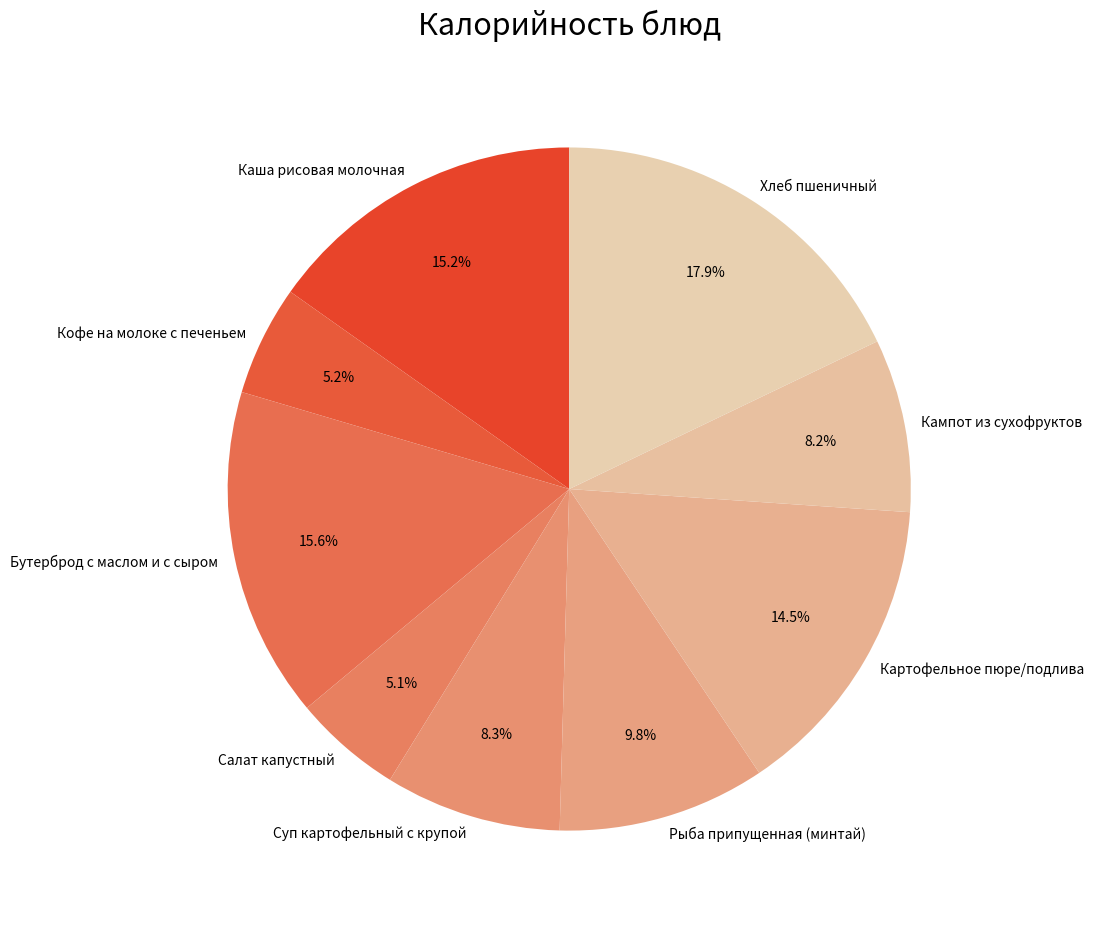

Approximately how many times larger is the value at Хлеб пшеничный compared to Рыба припущенная (минтай)?

1.8